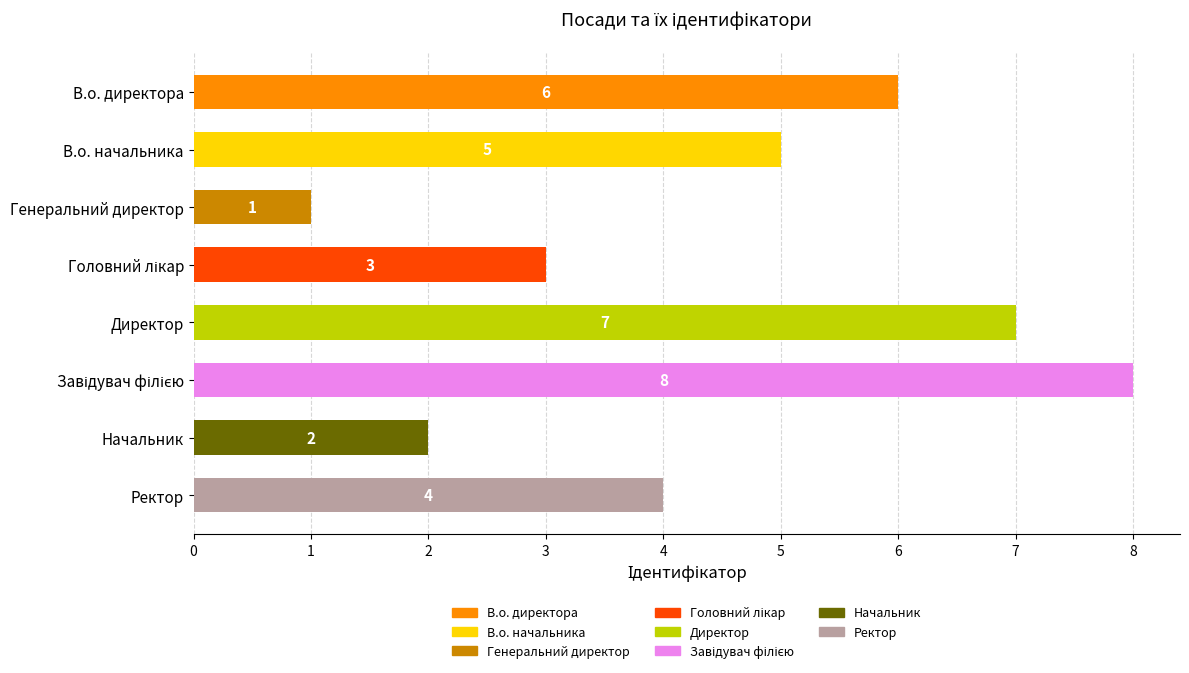

What is the sum of the values at Ректор and Директор?

11